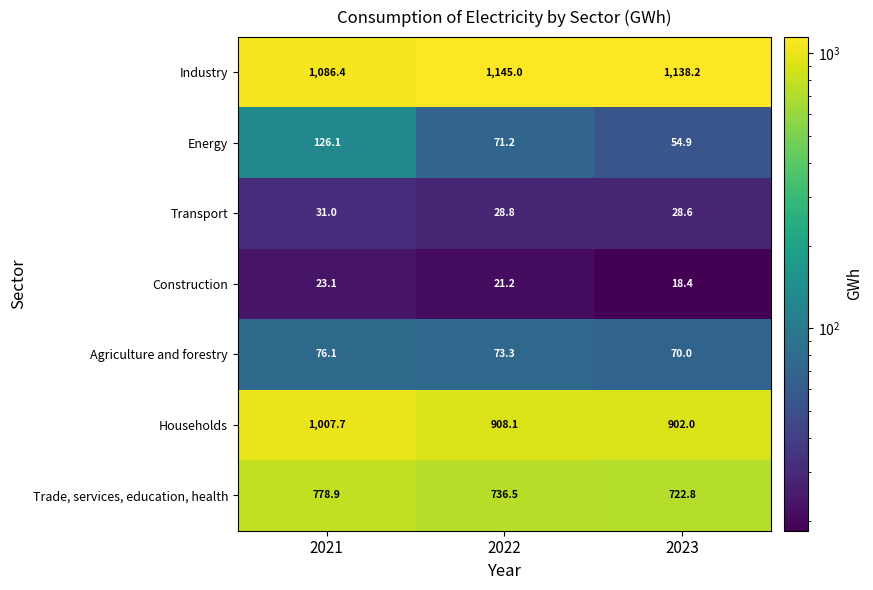

Which label corresponds to the smallest value in the chart?

2023